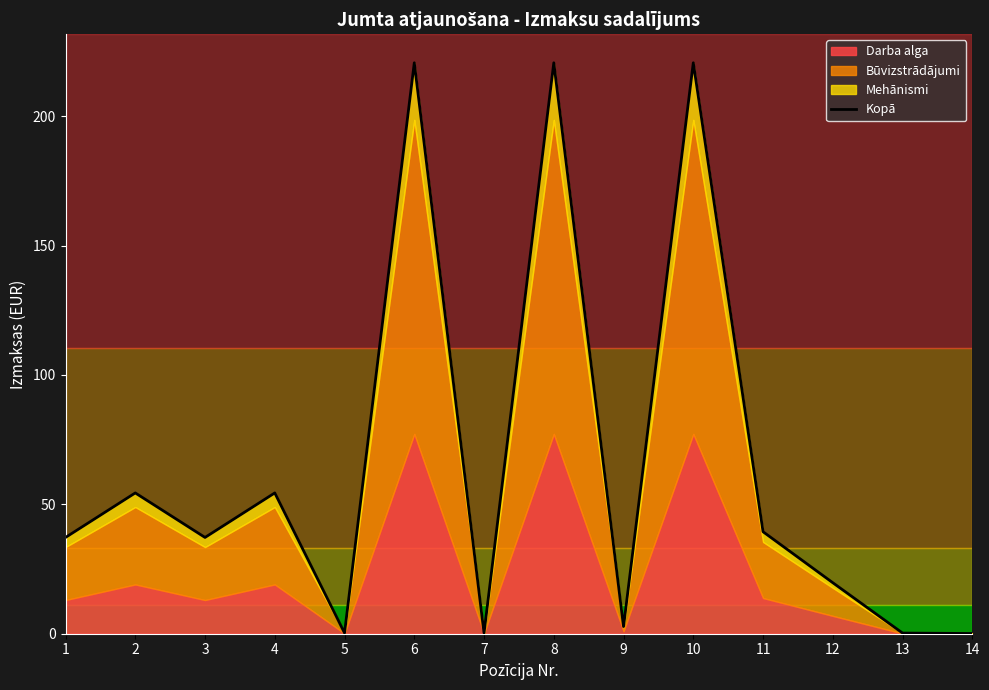

Where is the first local maximum?

2